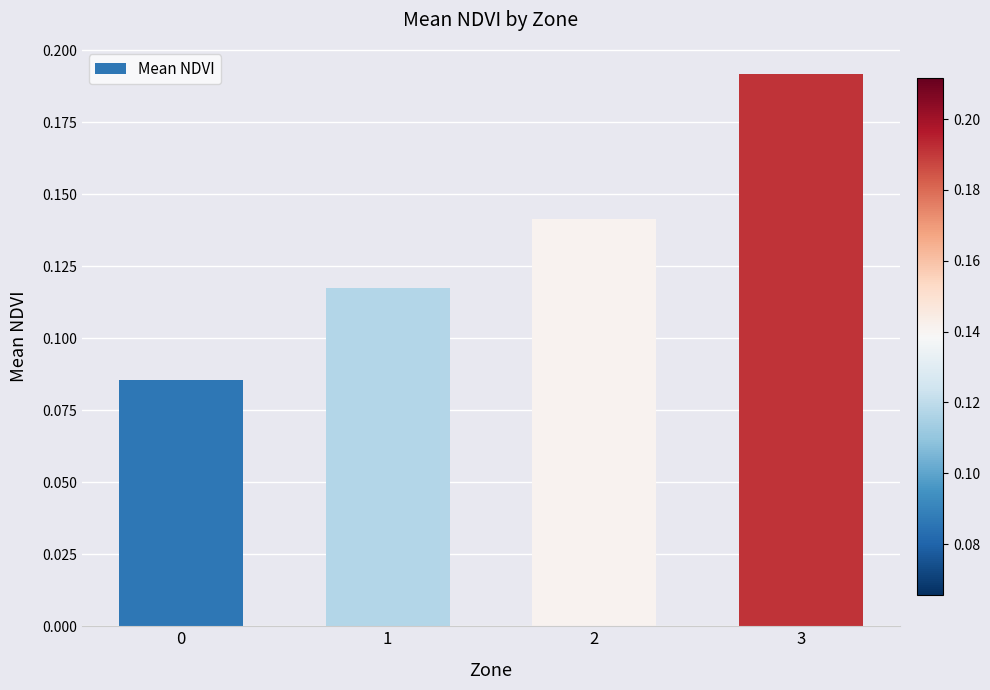

Which category has the highest value across all series?

3